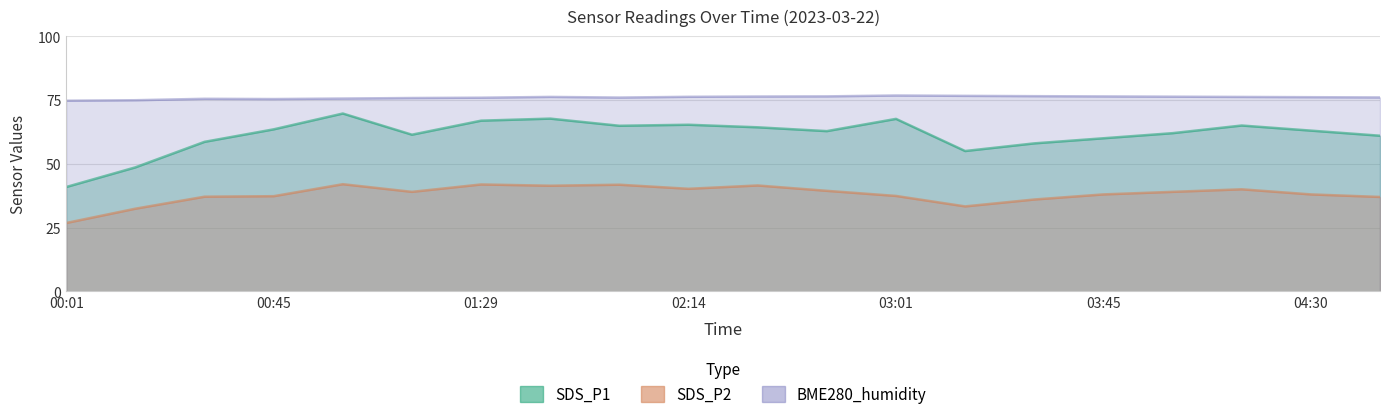

True or false: SDS_P2 and BME280_humidity cross at least once.

False